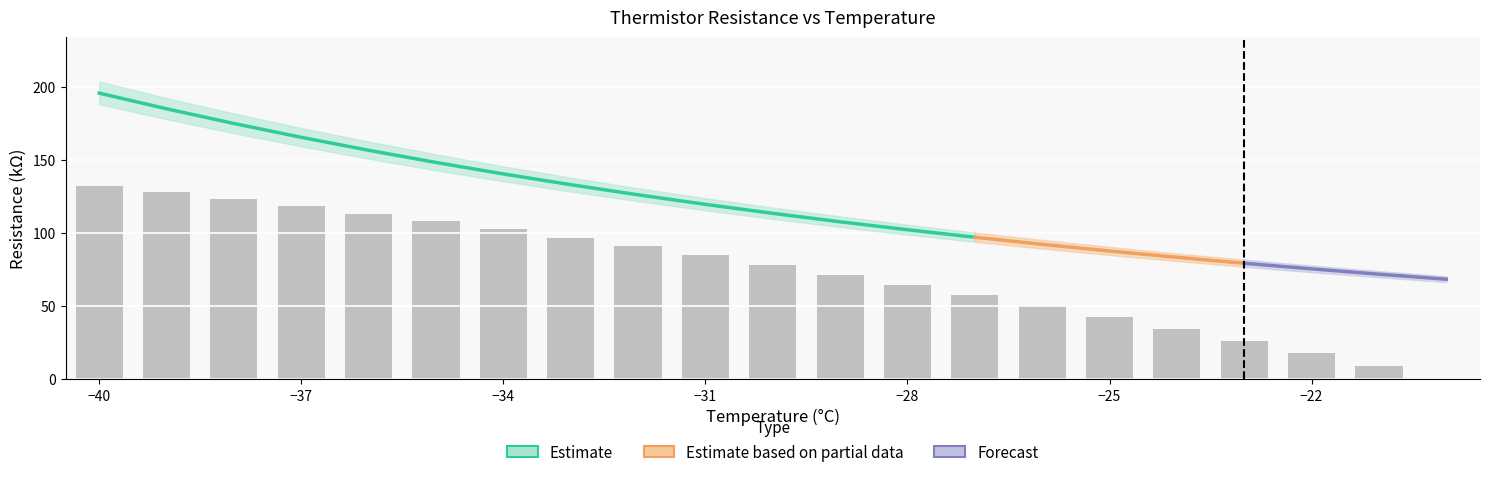

List the labels in order of RNOM value, smallest first.

-20, -21, -22, -23, -24, -25, -26, -27, -28, -29, -30, -31, -32, -33, -34, -35, -36, -37, -38, -39, -40